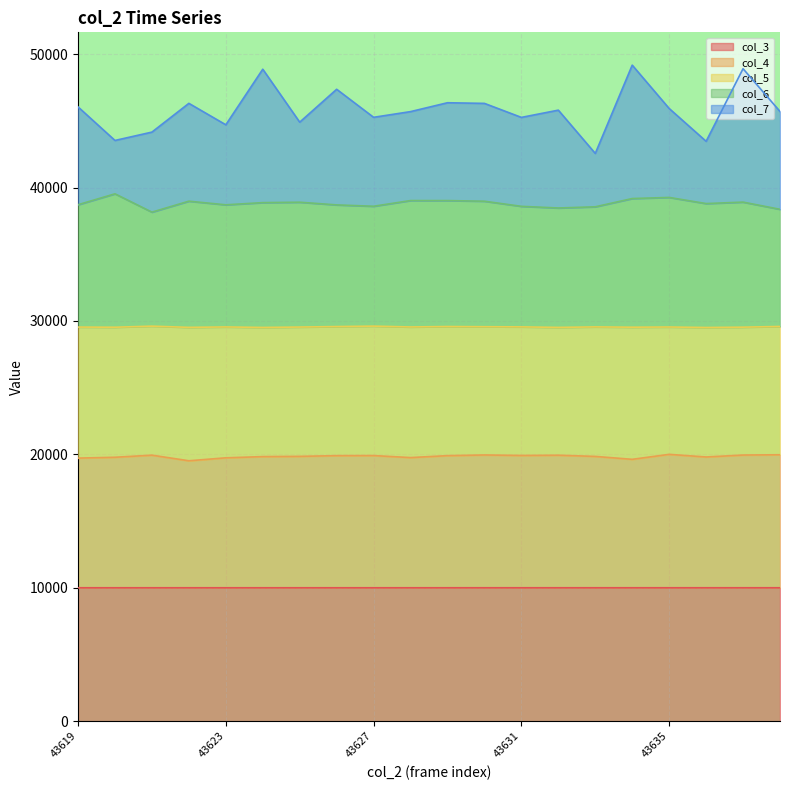

Does the chart display data point markers on the line(s)?

No